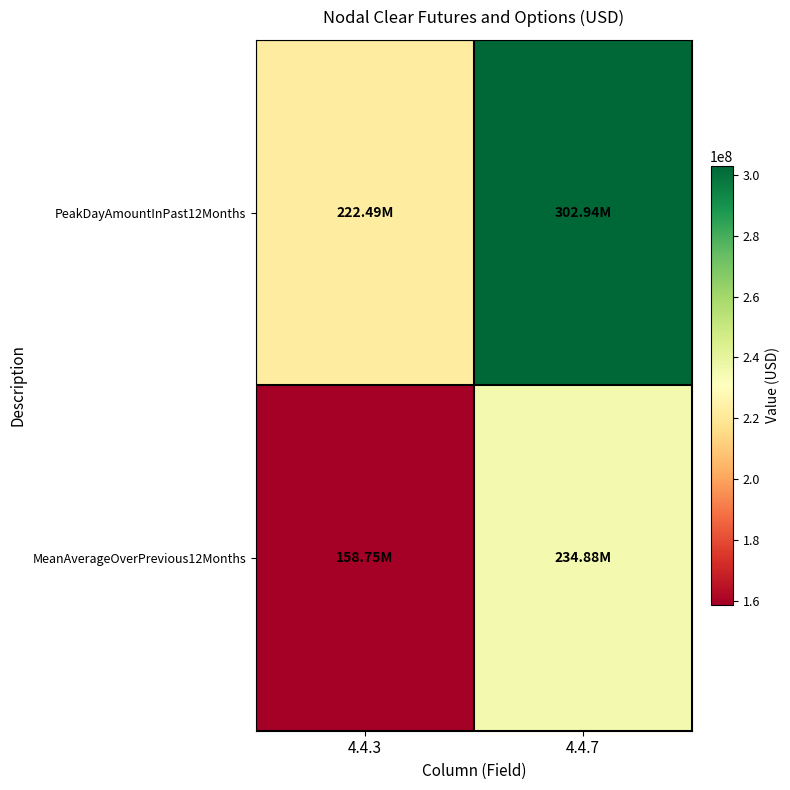

At 4.4.7, list the series in order from largest to smallest.

PeakDayAmountInPast12Months, MeanAverageOverPrevious12Months